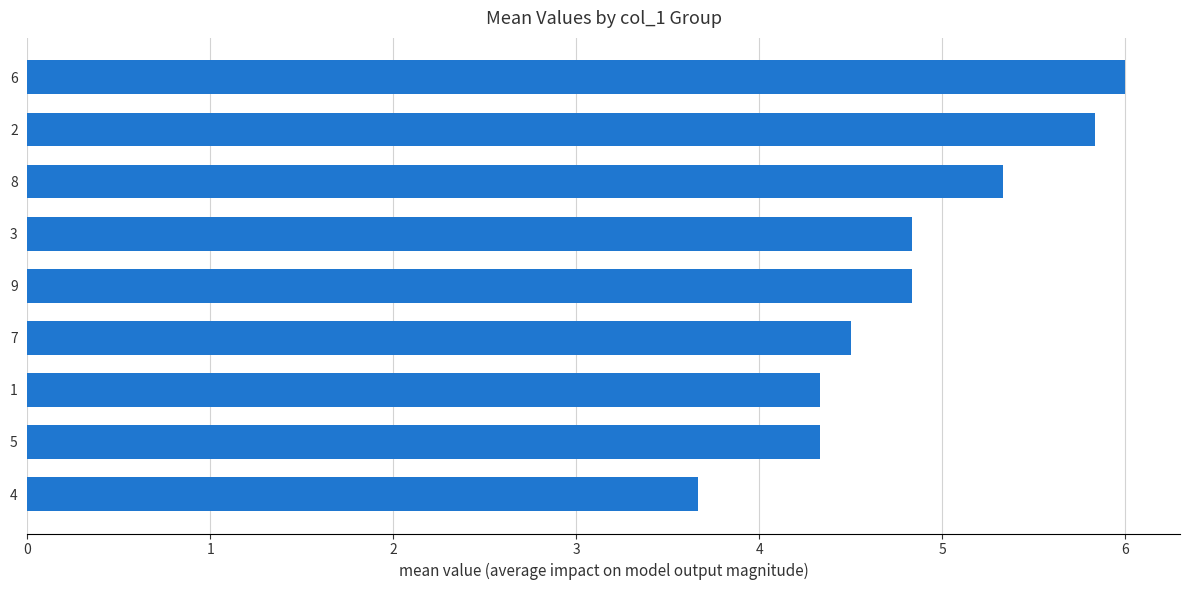

Which label corresponds to the largest value in the chart?

6